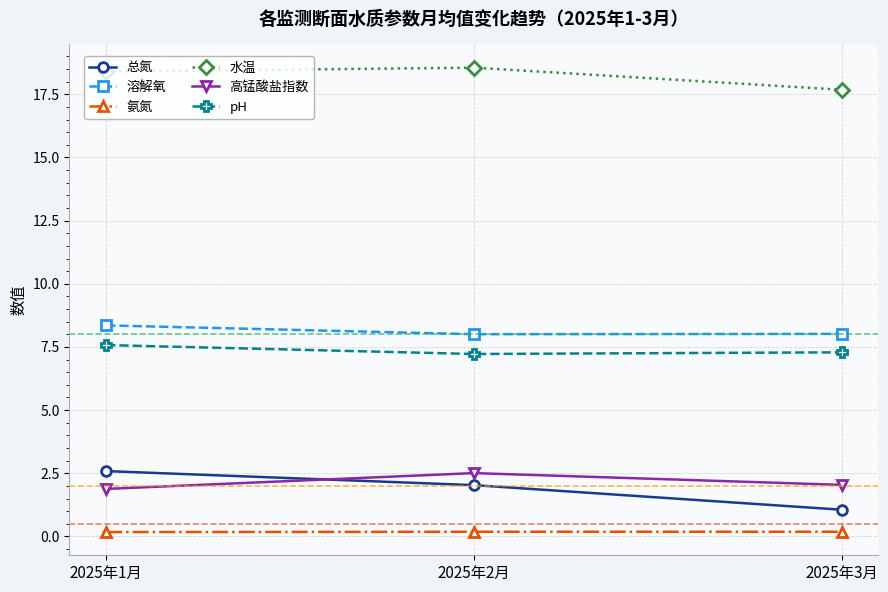

What is the spread (max minus min) of values at 2025年2月?

18.4